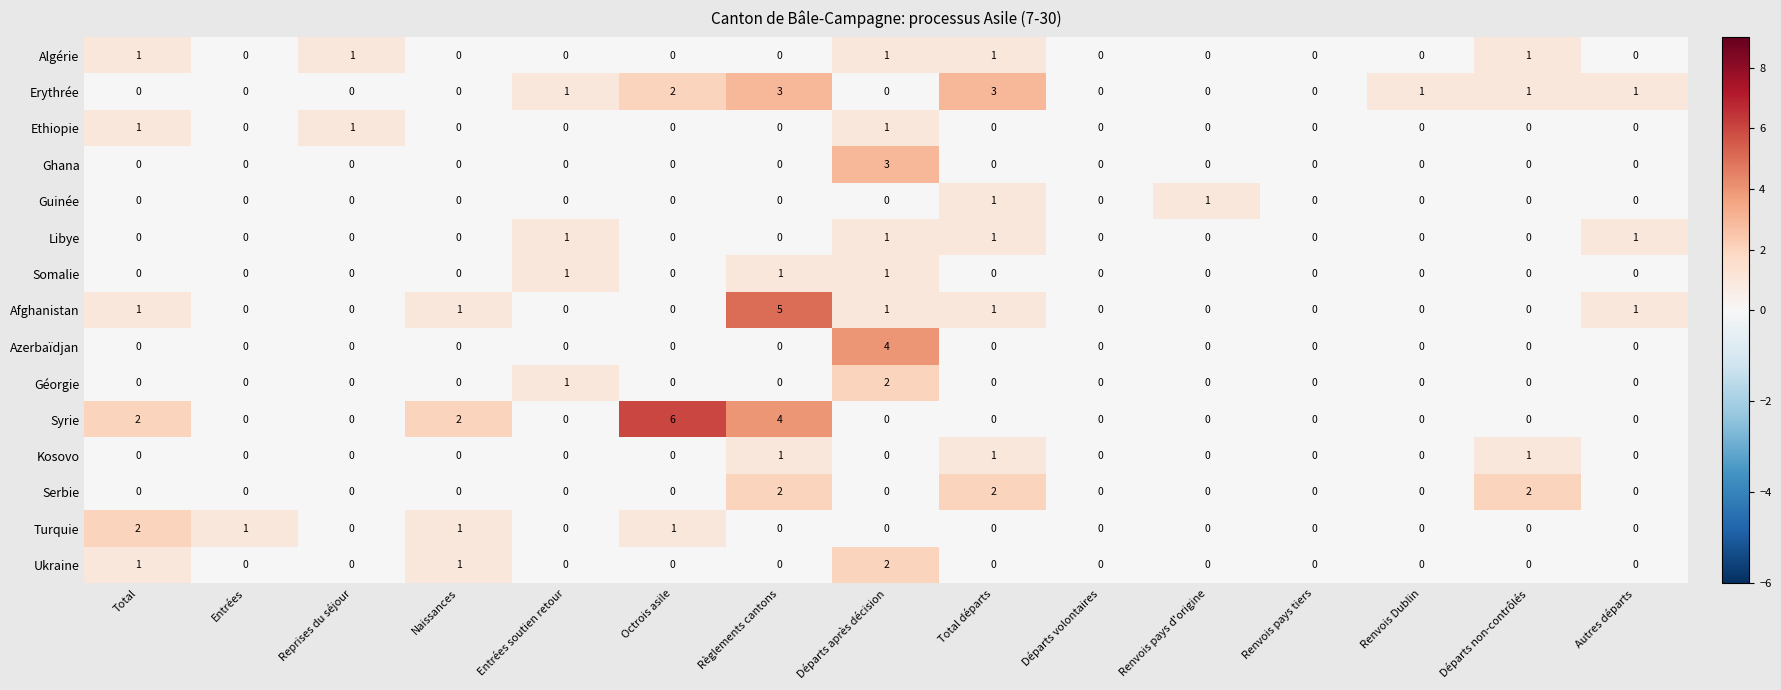

Which series has the largest total across all categories?

Syrie